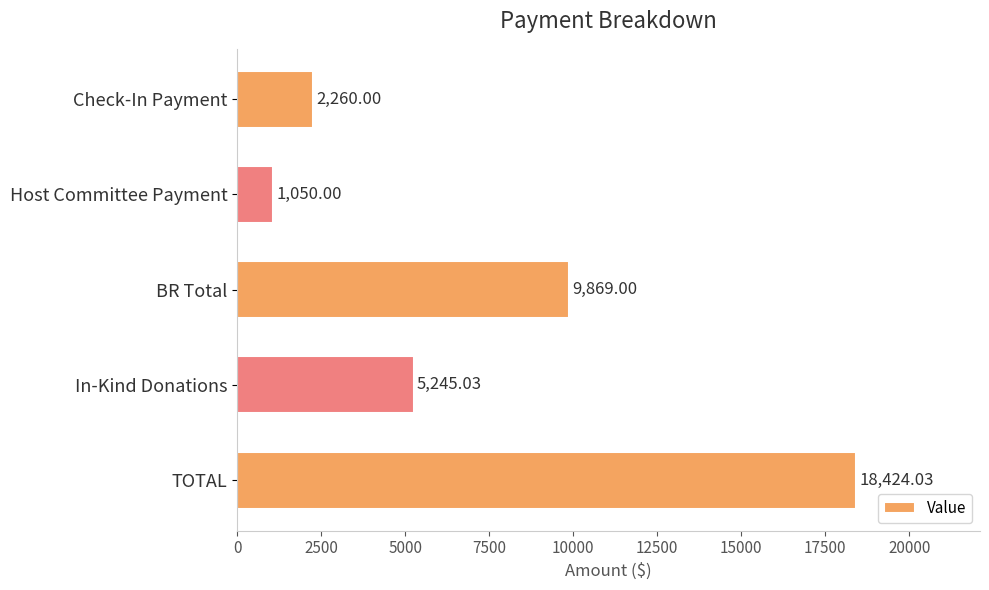

Between Host Committee Payment and Check-In Payment, which is larger?

Check-In Payment